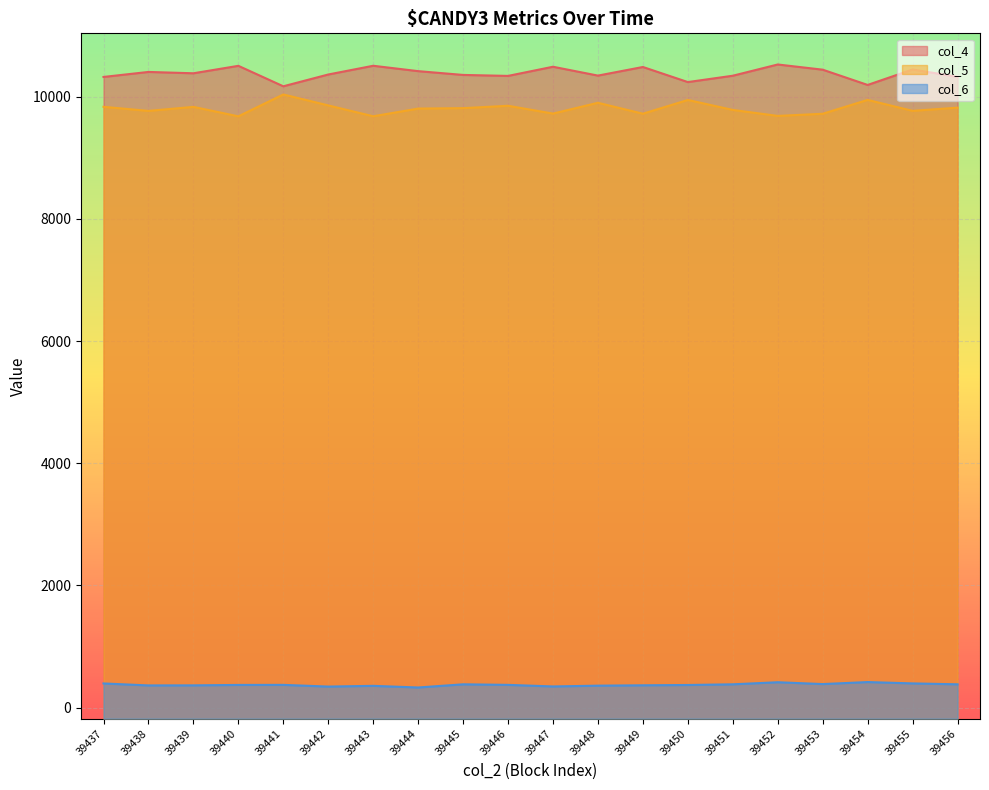

How many data points in col_6 are less than 371?

10